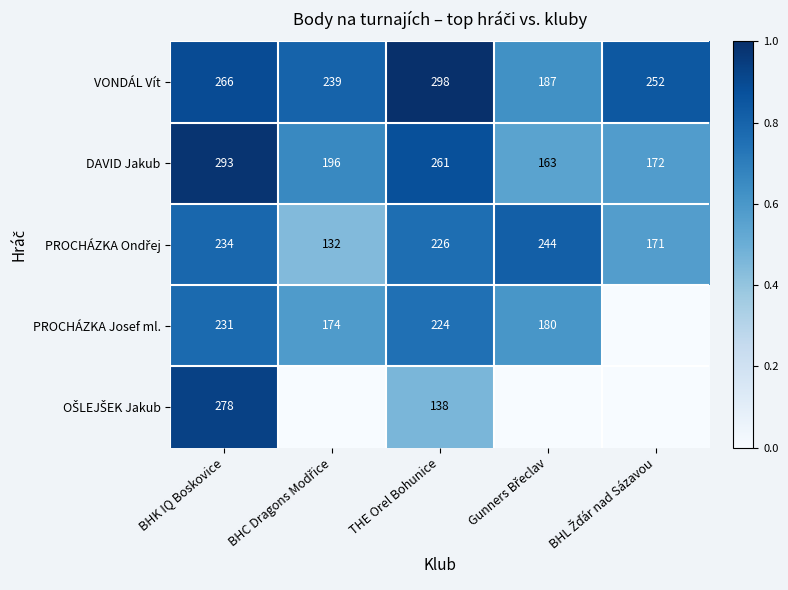

What is the minimum value for DAVID Jakub?

163